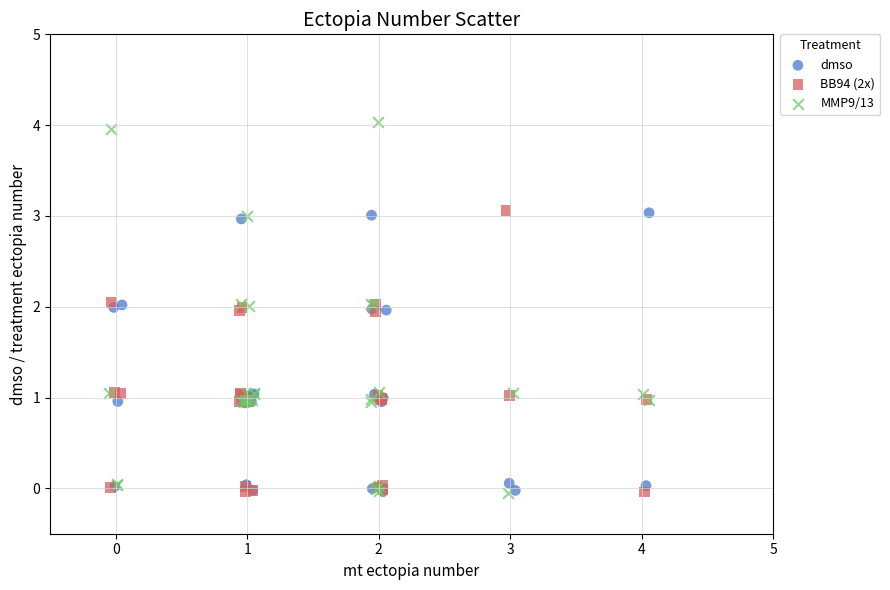

Which series has the widest spread of Y values?

MMP9/13